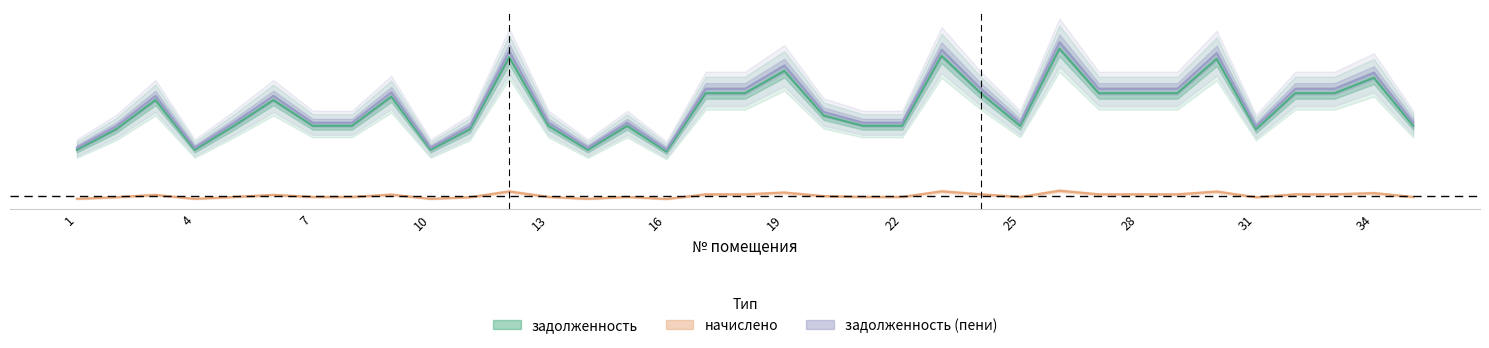

How many values in the начислено series are below 1989?

17